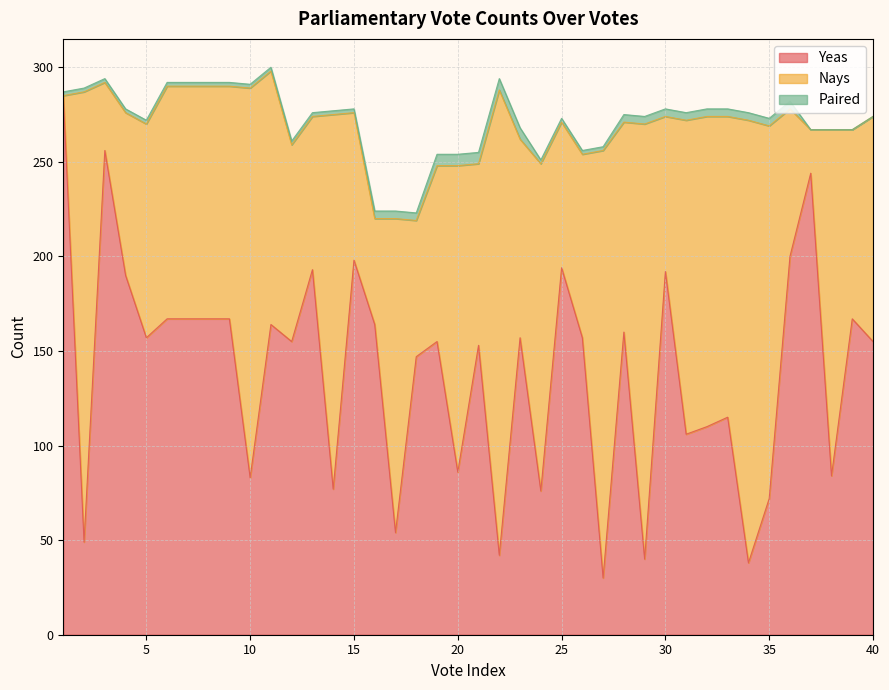

Reading right to left, what are all the values shown in this chart?

Yeas: 155	167	84	244	200	72	38	115	110	106	192	40	160	30	157	194	76	157	42	153	86	155	147	54	164	198	77	193	155	164	83	167	167	167	167	157	190	256	49	285
Nays: 119	100	183	23	78	197	234	159	164	166	82	230	111	226	97	77	173	105	246	96	162	93	72	166	56	78	198	81	104	134	206	123	123	123	123	113	86	36	238	0
Paired: 0	0	0	0	4	4	4	4	4	4	4	4	4	2	2	2	2	6	6	6	6	6	4	4	4	2	2	2	2	2	2	2	2	2	2	2	2	2	2	2